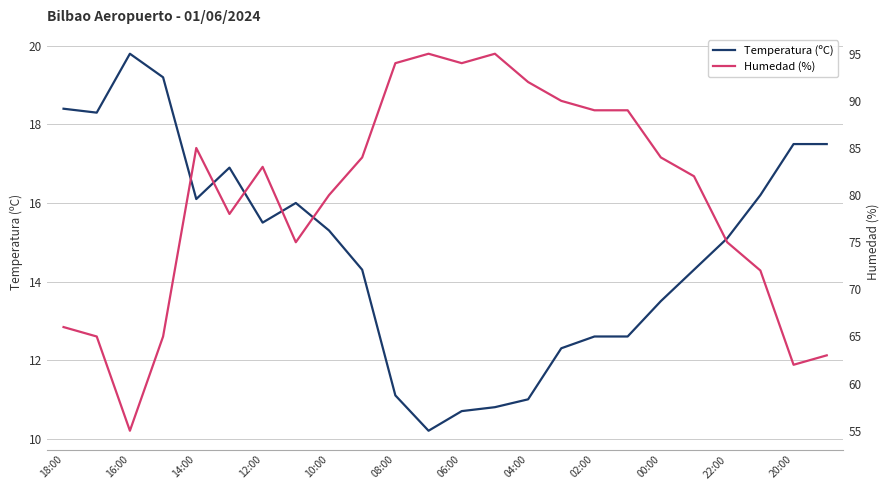

Is this an area chart (filled region under the line)?

No